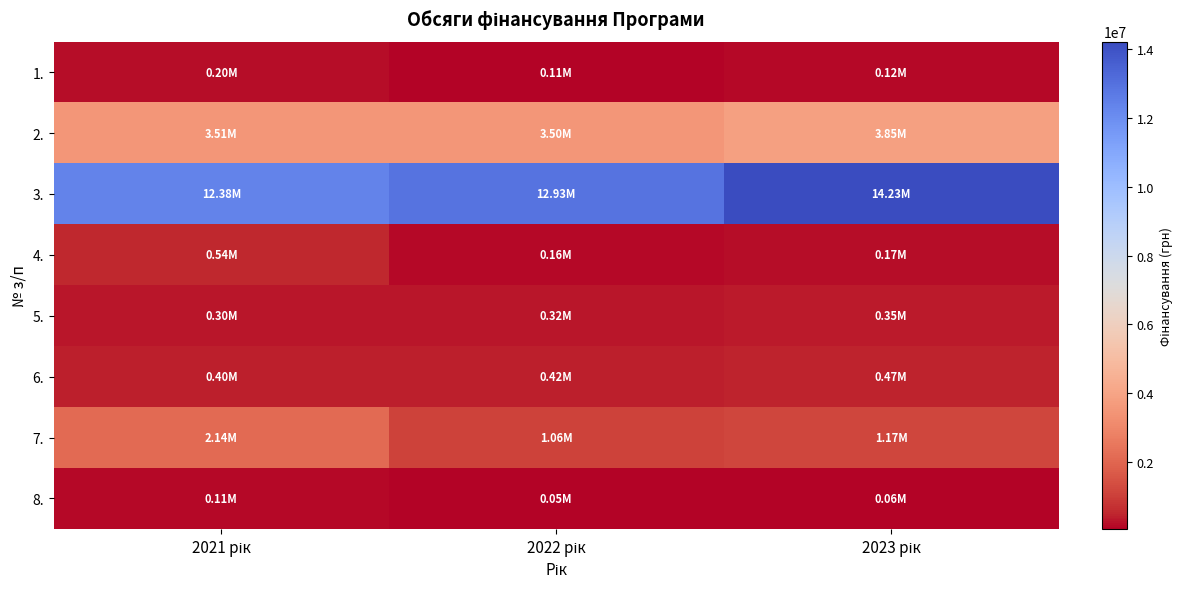

Rank the series at 2022 рік from highest to lowest value.

3., 2., 7., 6., 5., 4., 1., 8.